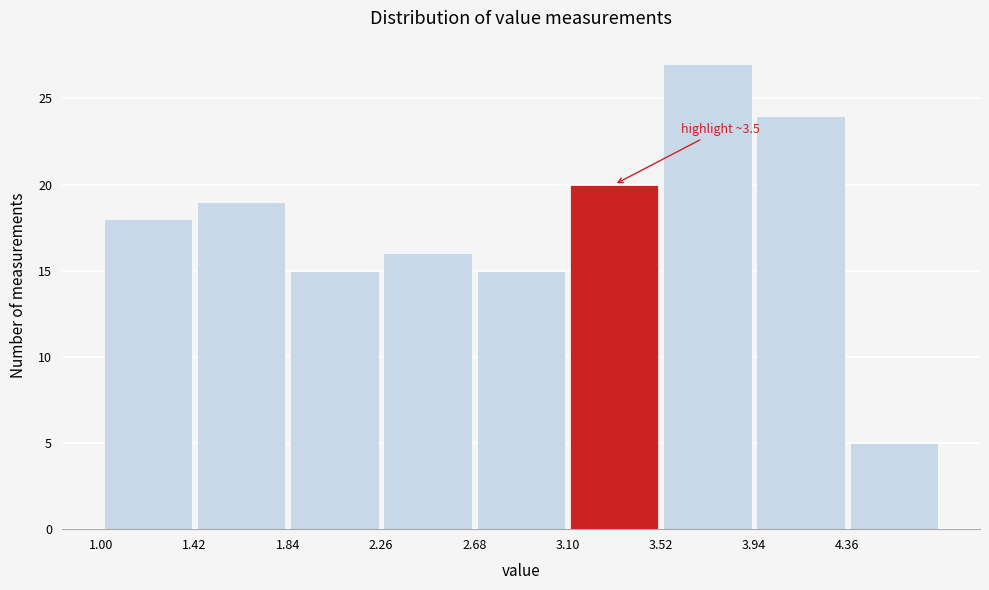

Over which range of the x-axis is the bar tallest?

3.52 to 3.94